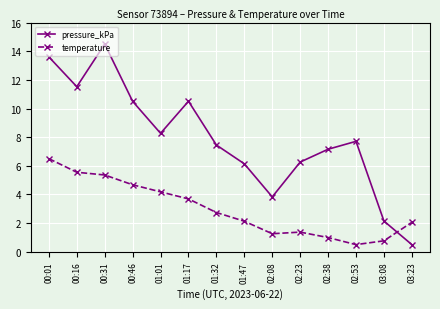

Is the value of pressure_kPa at 00:01 greater than the value of temperature at 02:53?

Yes